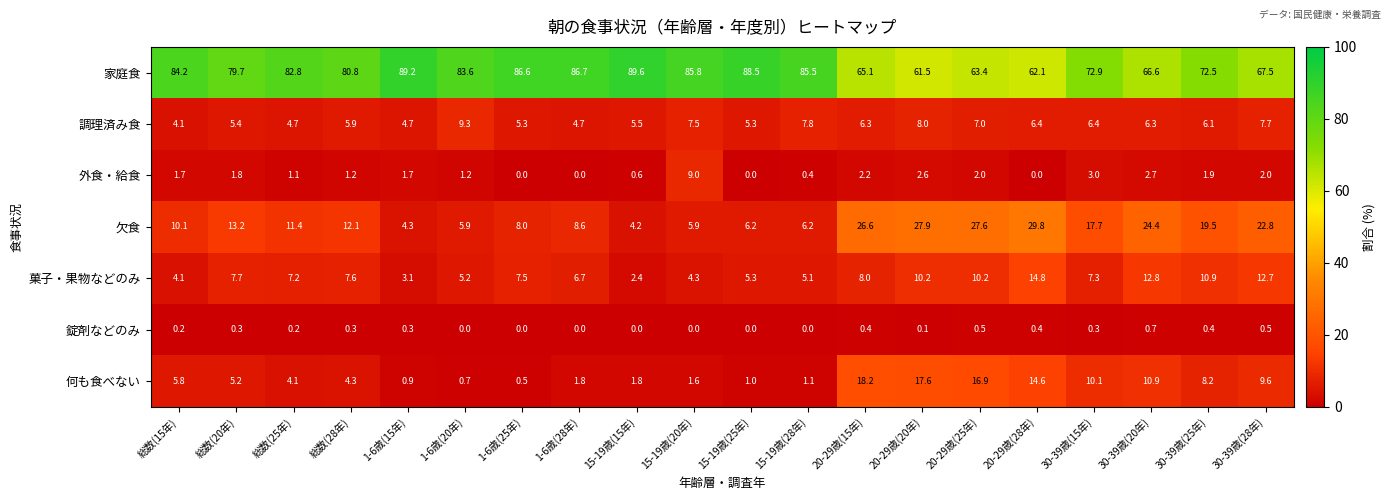

Which series changed the most between 15-19歳(28年) and 30-39歳(15年)?

家庭食